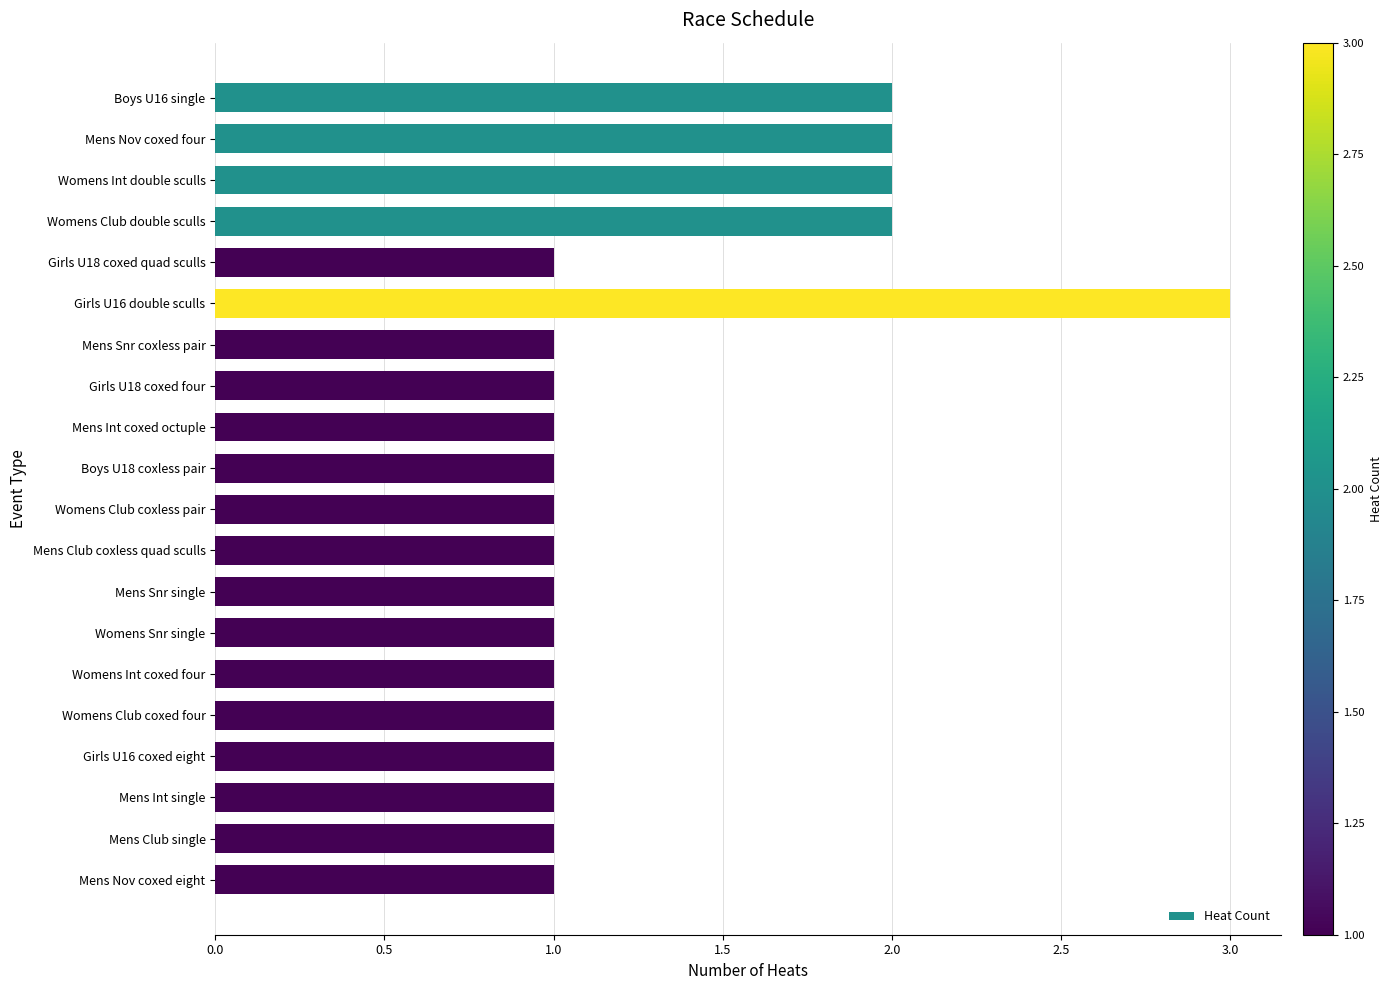

What is the maximum value shown in the chart?

3